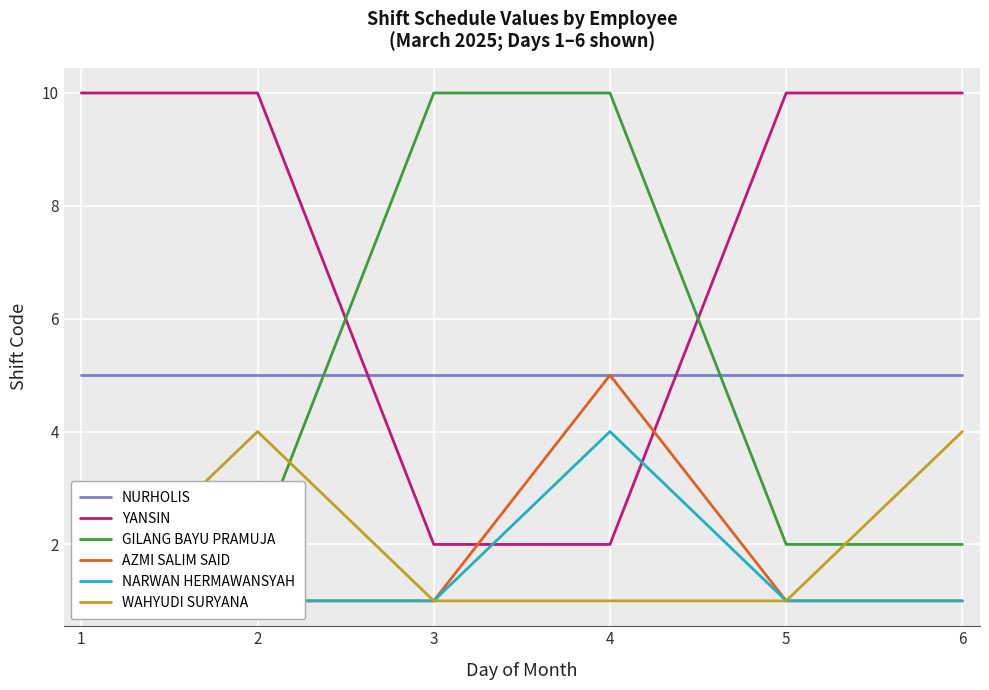

True or false: AZMI SALIM SAID has more than 2 points higher than both neighbors.

False